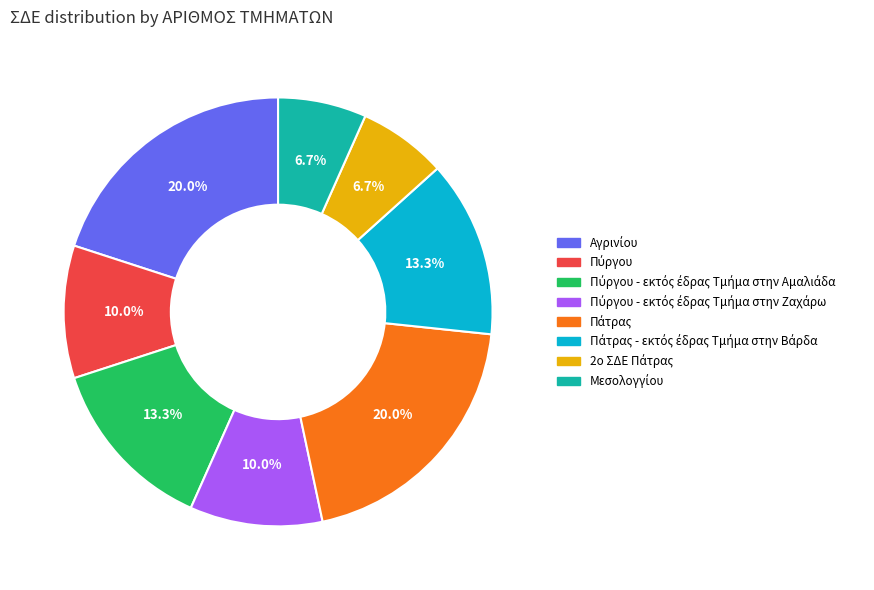

Does any single category account for the majority?

No